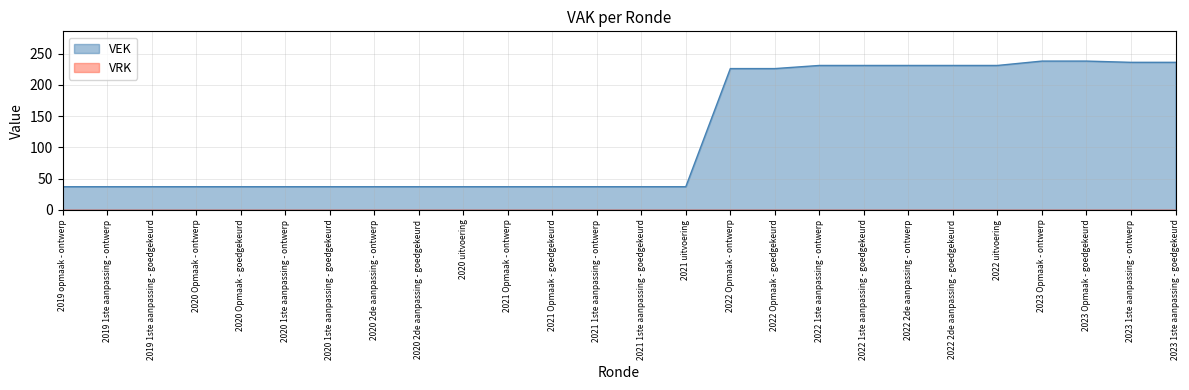

Between 2020 Opmaak - goedgekeurd and 2022 Opmaak - goedgekeurd, which is larger?

2022 Opmaak - goedgekeurd